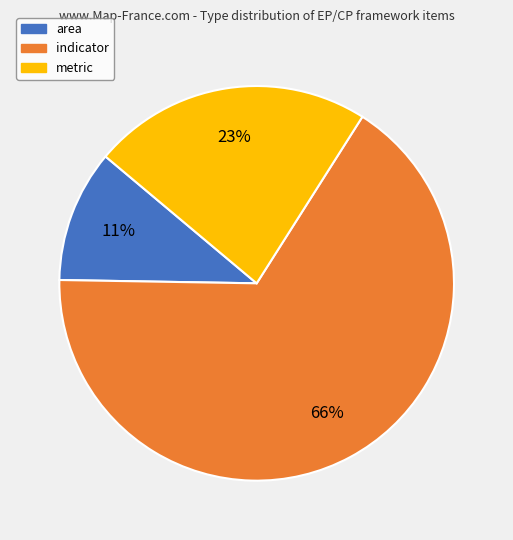

Which slice represents more than half of the pie?

indicator